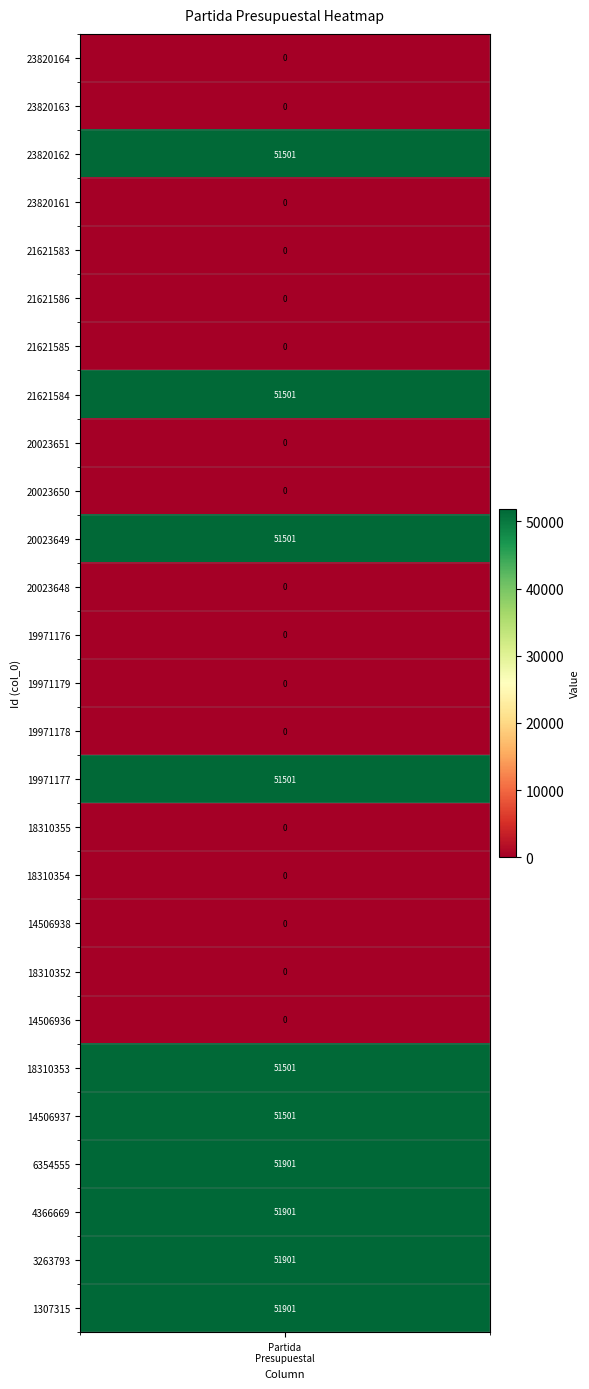

How many positive values are there?

10